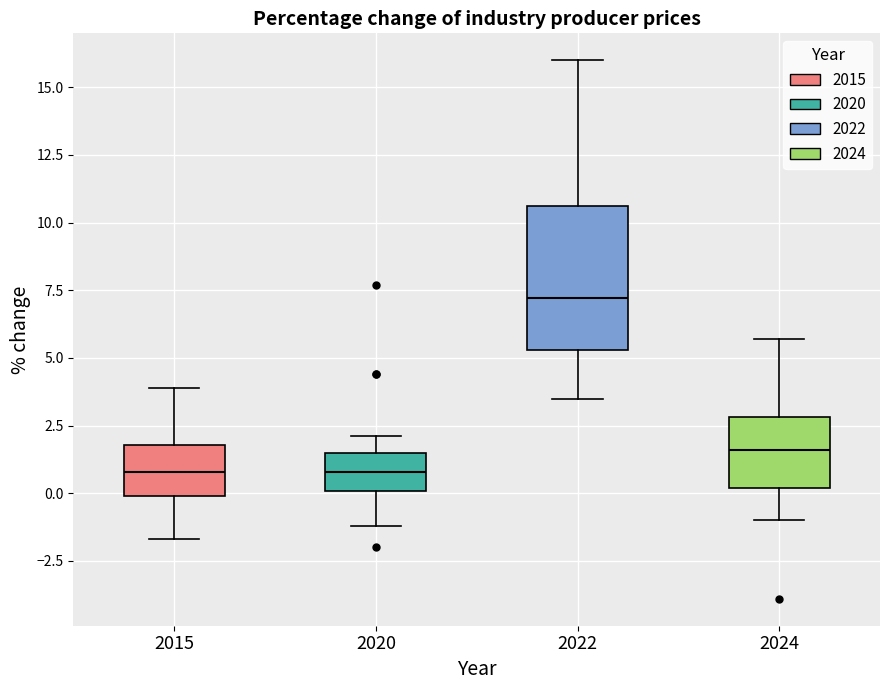

Where does the median line of the box at x = 2024 sit on the y-axis? The values are not printed on the chart, so give them approximately, as read against the axis.

1.5